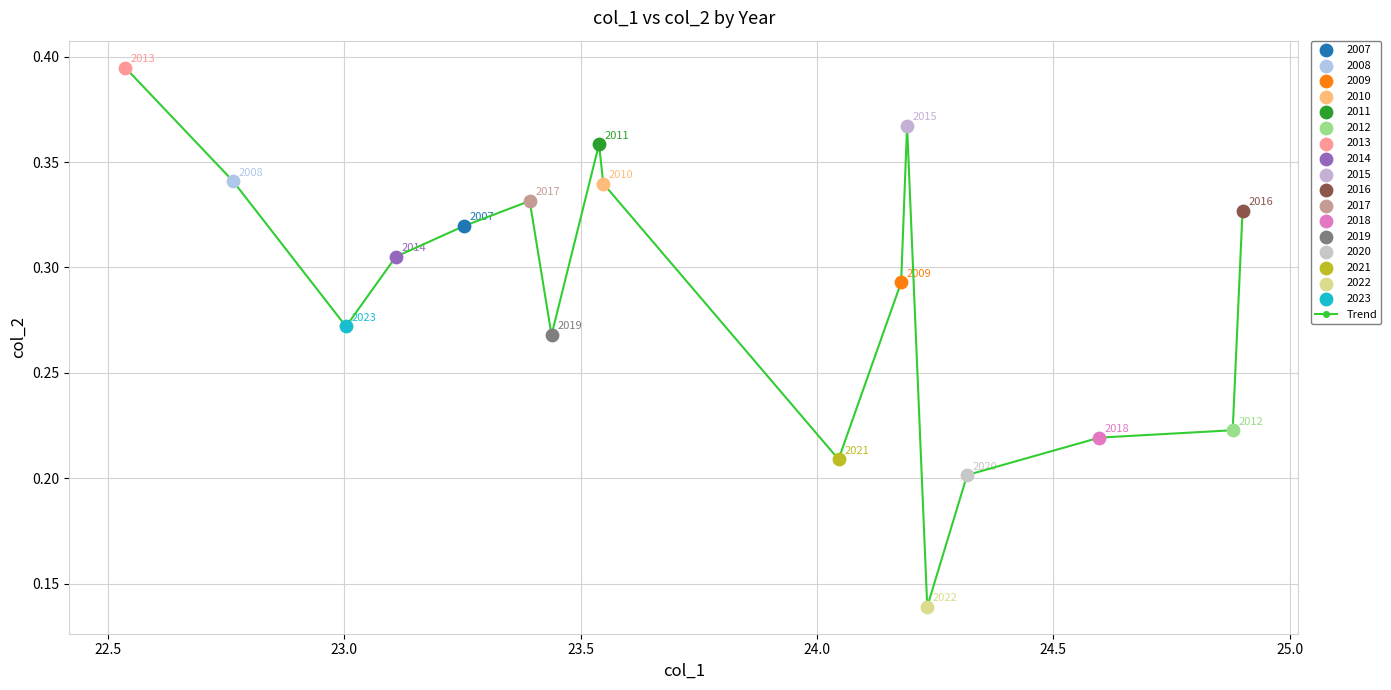

How many points are lower than both their immediate neighbors (excluding endpoints)?

4